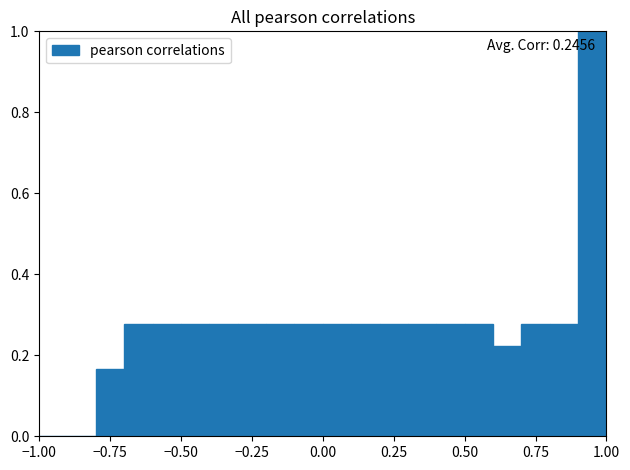

Around what value on the x-axis is the tallest bar? Give the approximate position of its centre, as read against the axis.

0.95